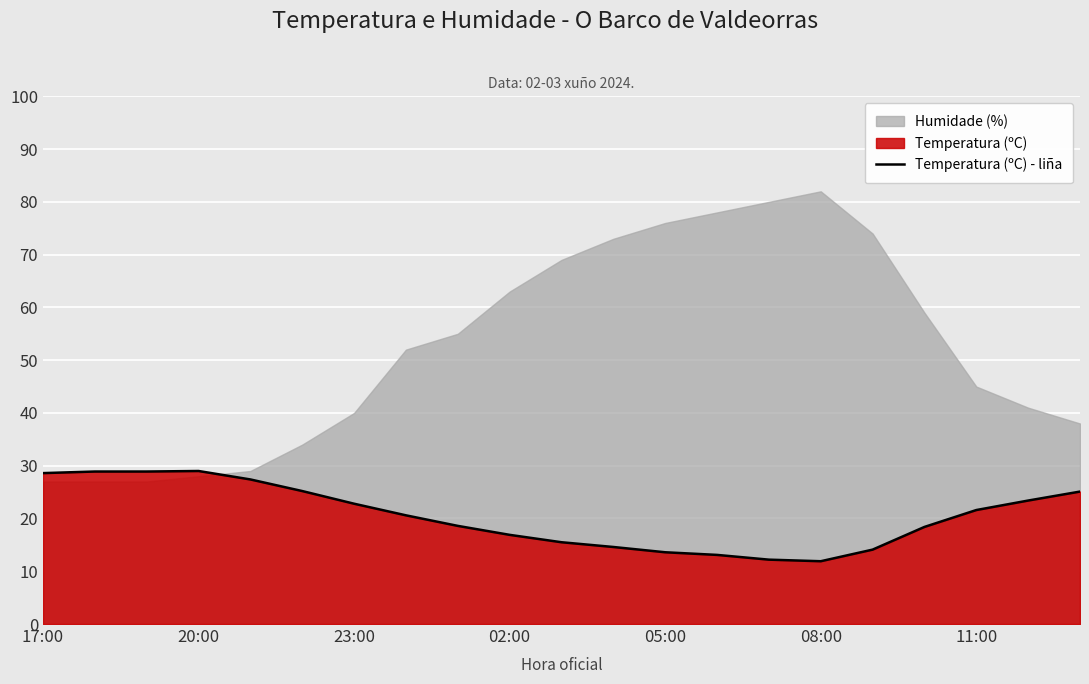

Reading left to right, extract all data points from this chart.

28.6	28.9	28.9	29.0	27.4	25.2	22.8	20.6	18.6	16.9	15.5	14.6	13.6	13.1	12.2	11.9	14.1	18.4	21.6	23.4	25.1